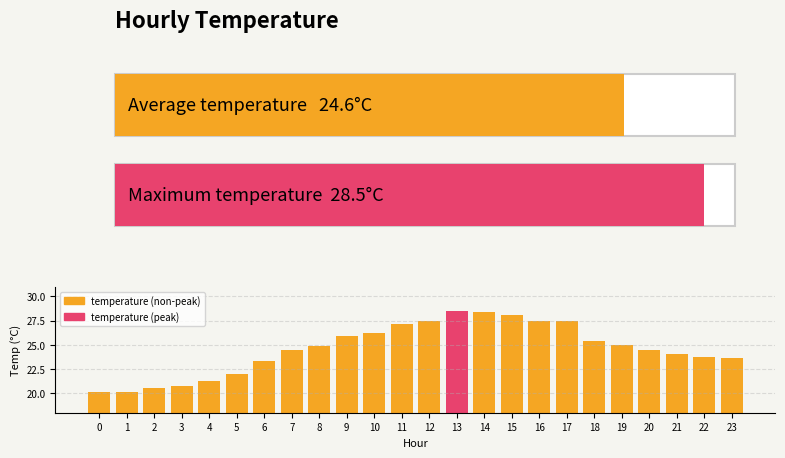

The value at 1 is 20.1. True or false?

True